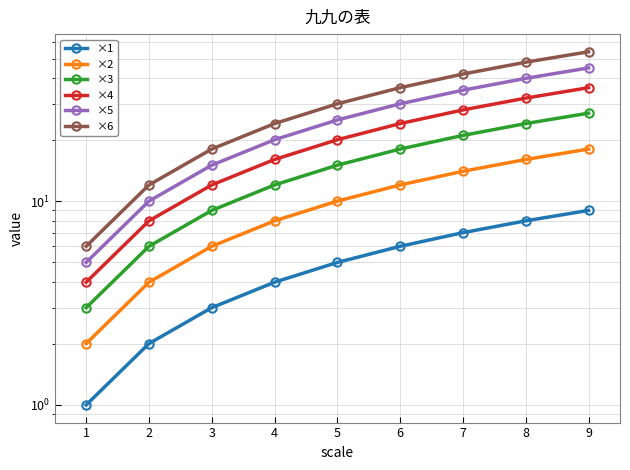

True or false: ×4 and ×2 intersect in this chart.

False